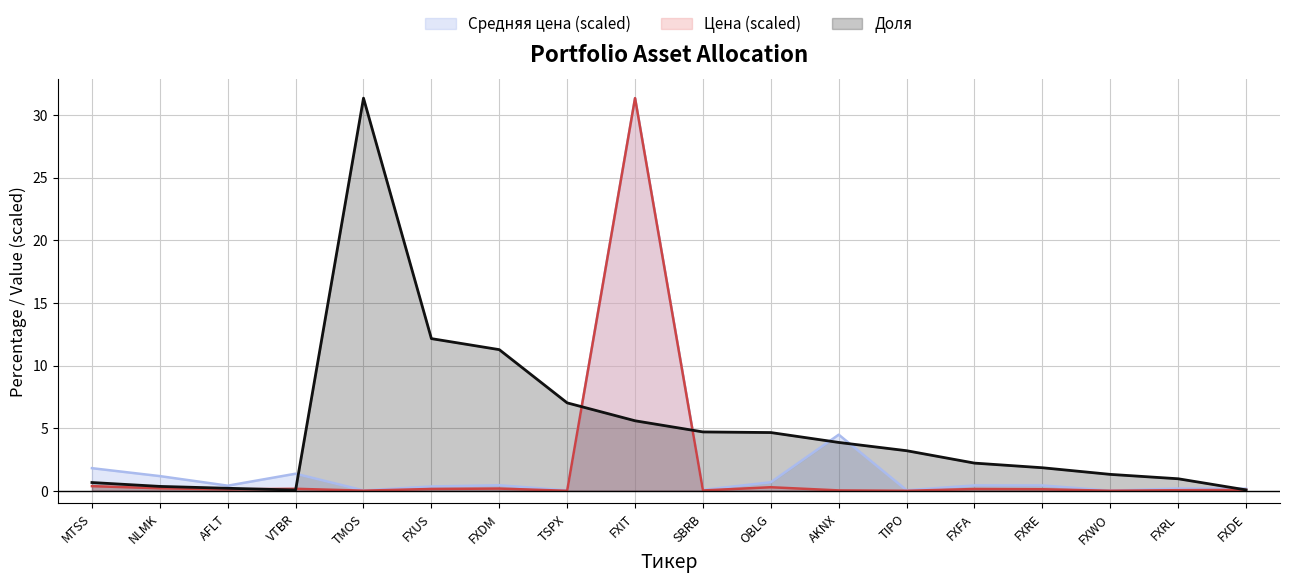

True or false: Цена has more than 1 points higher than both neighbors.

True